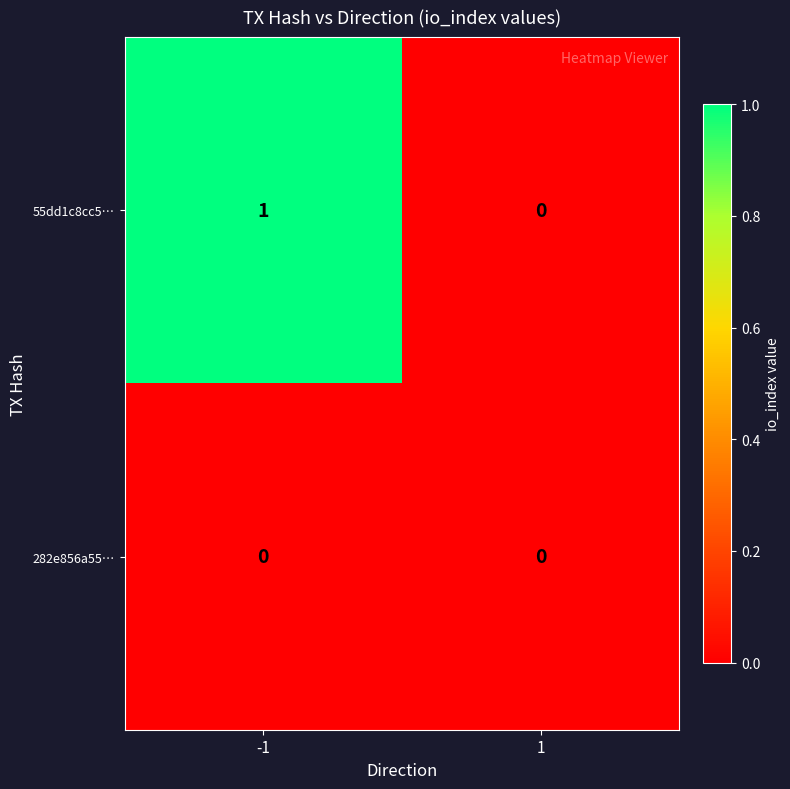

How many series are shown in this chart?

2